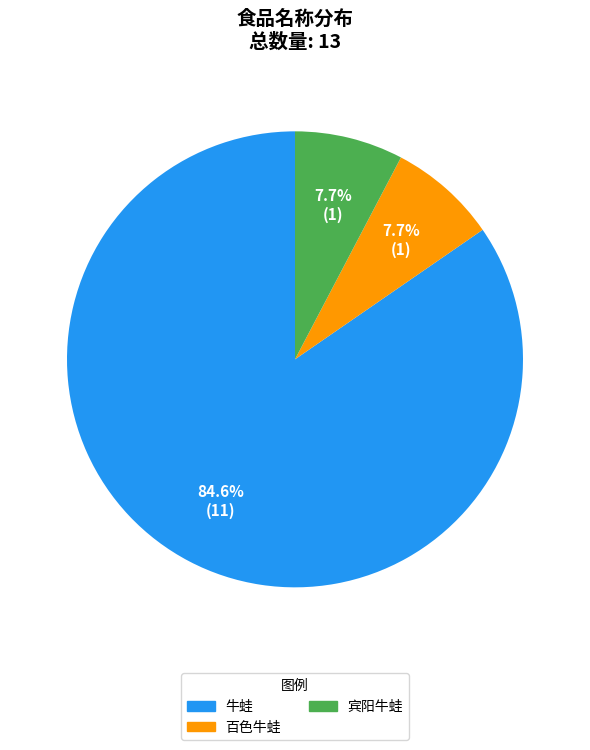

Does 牛蛙 represent more than half of the total?

Yes